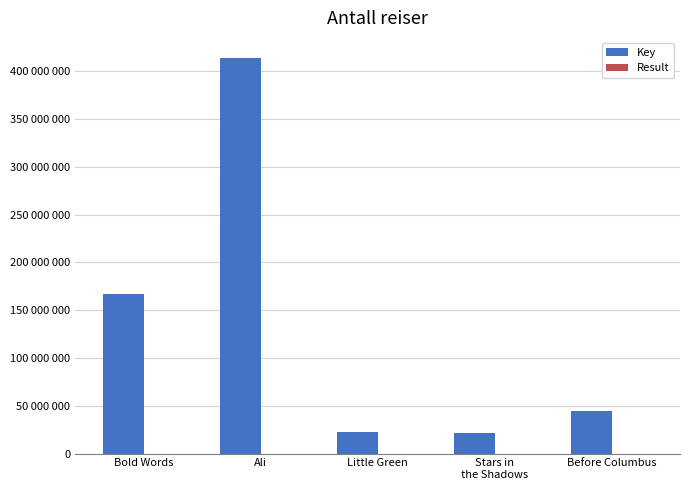

At which label does Key reach its peak?

Ali